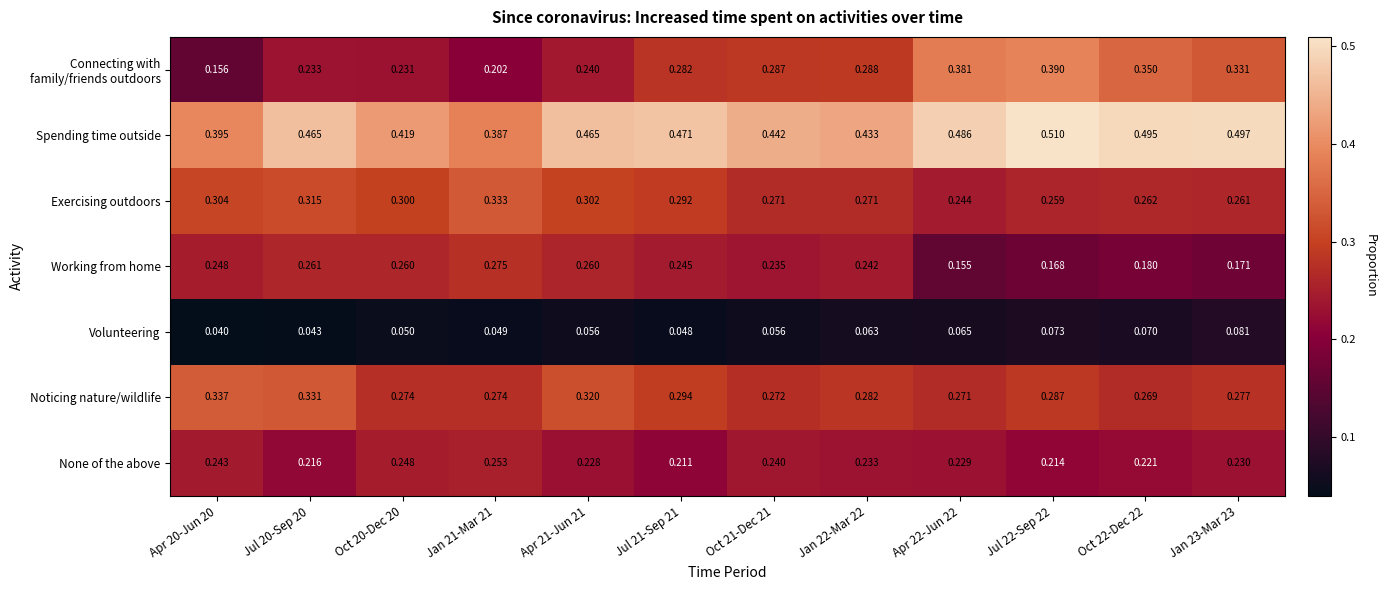

Is the value of Exercising outdoors at Oct 20-Dec 20 greater than the value of None of the above at Jan 22-Mar 22?

Yes